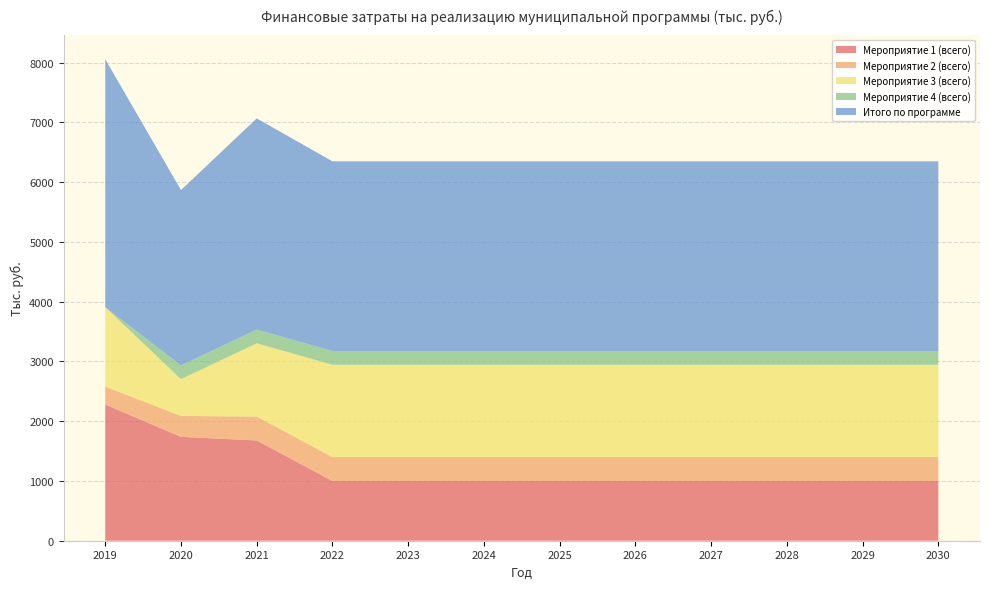

Reading right to left, transcribe all the data shown in this chart.

Мероприятие 1 (всего): 1000.0	1000.0	1000.0	1000.0	1000.0	1000.0	1000.0	1000.0	1000.0	1678.0	1738.7	2280.0
Мероприятие 2 (всего): 400.0	400.0	400.0	400.0	400.0	400.0	400.0	400.0	400.0	400.0	350.0	299.3
Мероприятие 3 (всего): 1545.0	1545.0	1545.0	1545.0	1545.0	1545.0	1545.0	1545.0	1545.0	1226.5	615.7	1330.2
Мероприятие 4 (всего): 230.0	230.0	230.0	230.0	230.0	230.0	230.0	230.0	230.0	230.0	230.0	0.0
Итого по программе: 3175.0	3175.0	3175.0	3175.0	3175.0	3175.0	3175.0	3175.0	3175.0	3534.4	2934.4	4150.1